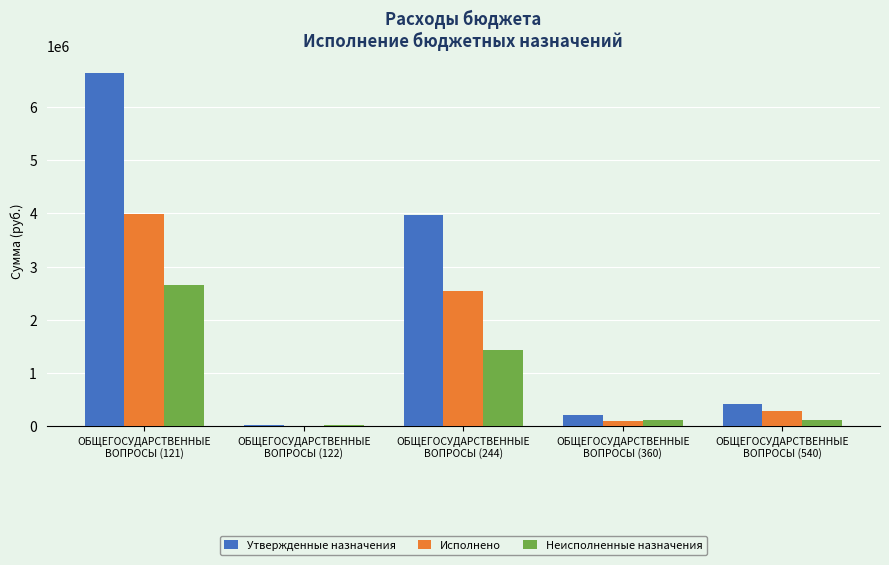

True or false: Неисполненные назначения has a value of 2273280.4 at ОБЩЕГОСУДАРСТВЕННЫЕ
ВОПРОСЫ (244).

False